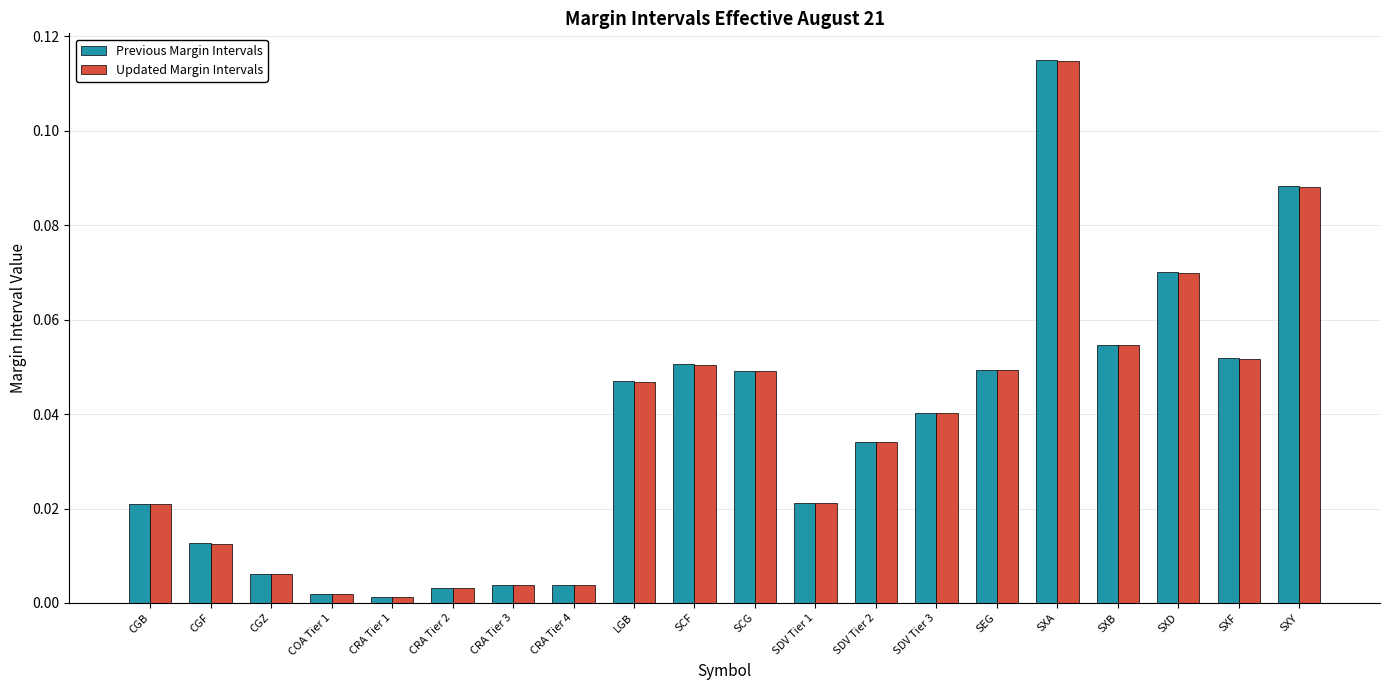

What are all the series names shown in the legend?

Previous Margin Intervals, Updated Margin Intervals